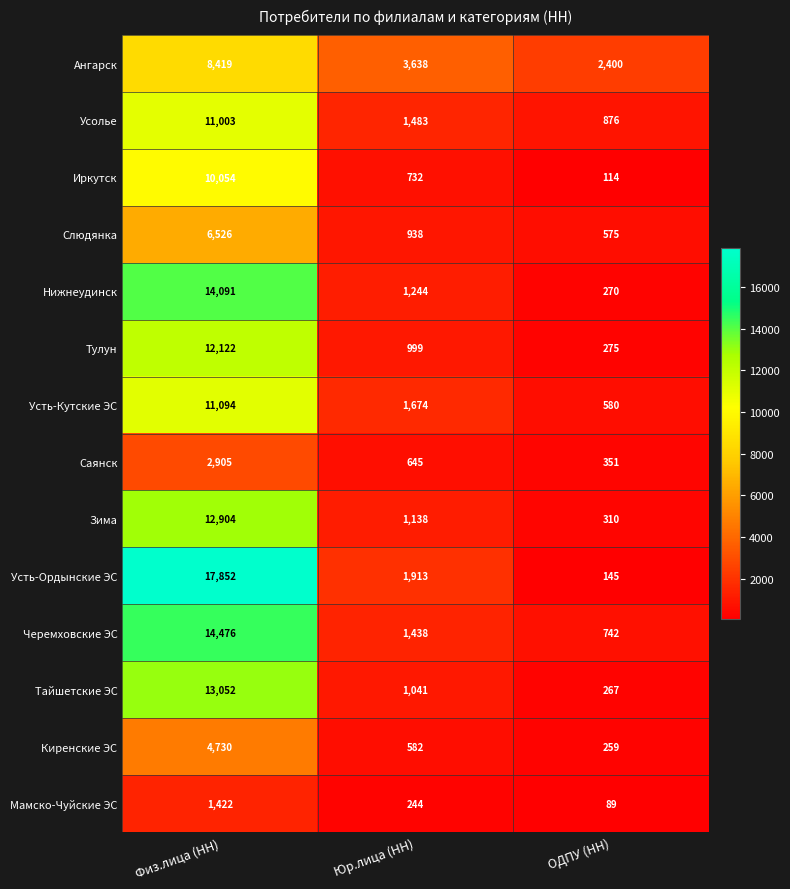

What is the approximate value of Черемховские ЭС at Физ.лица (НН), to the nearest 10?

14480